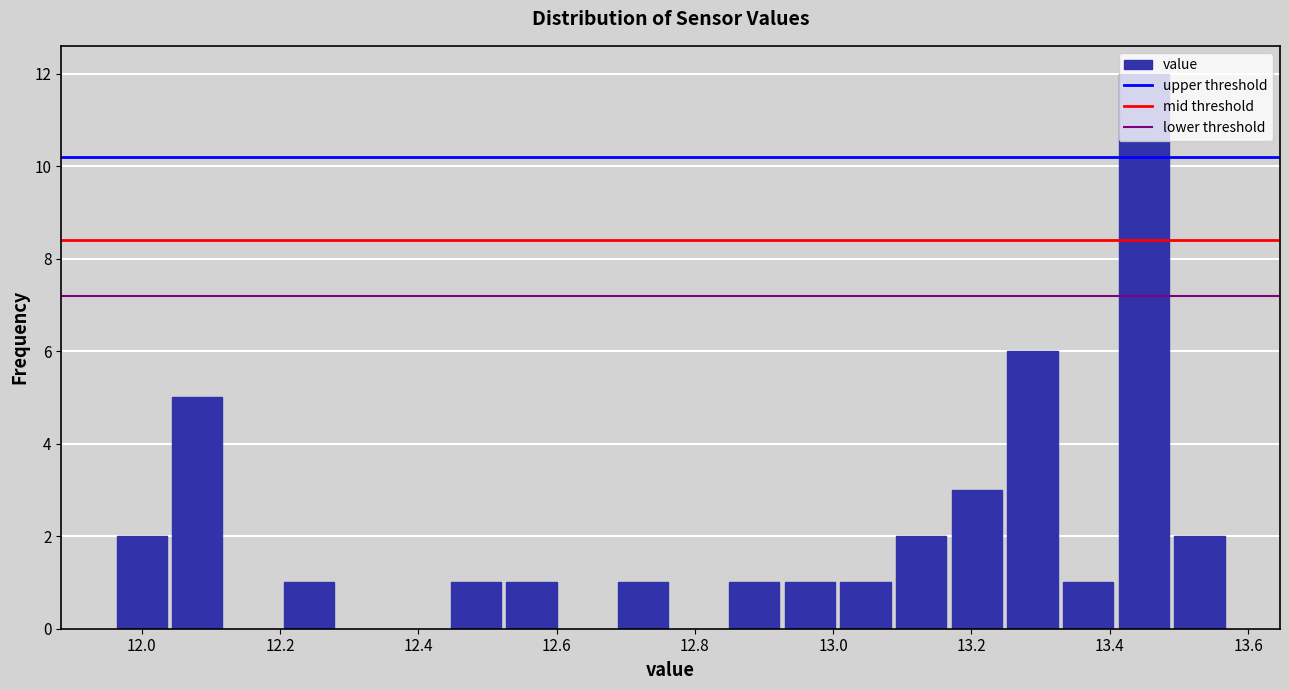

What is the height of the bar covering 13.24 to 13.32 on the x-axis? Neither the bar edges nor the heights are printed on the chart, so give them approximately, as read against the axes.

6